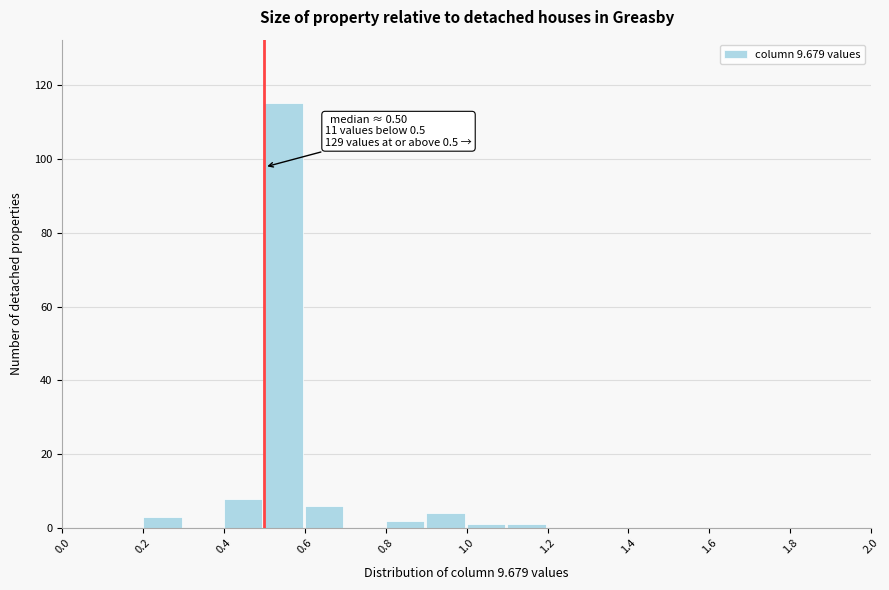

Which range on the x-axis has the tallest bar?

0.5 to 0.6